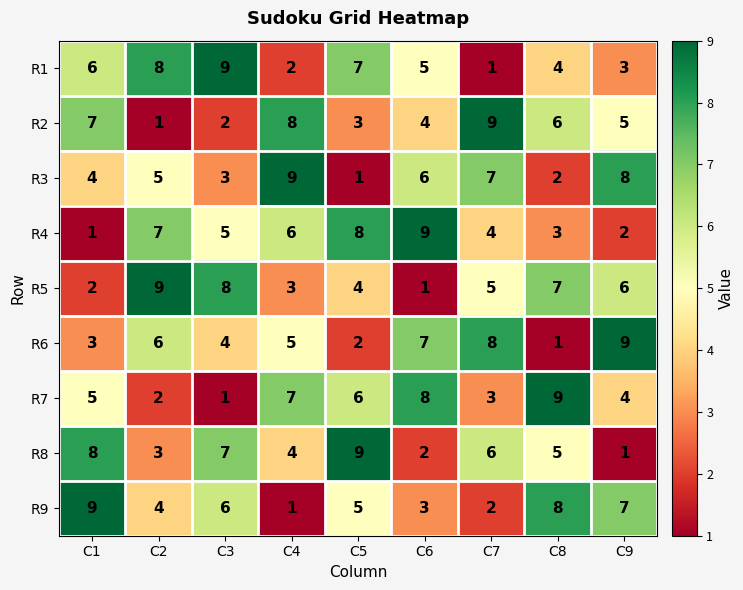

At how many categories does at least one series exceed 3?

9